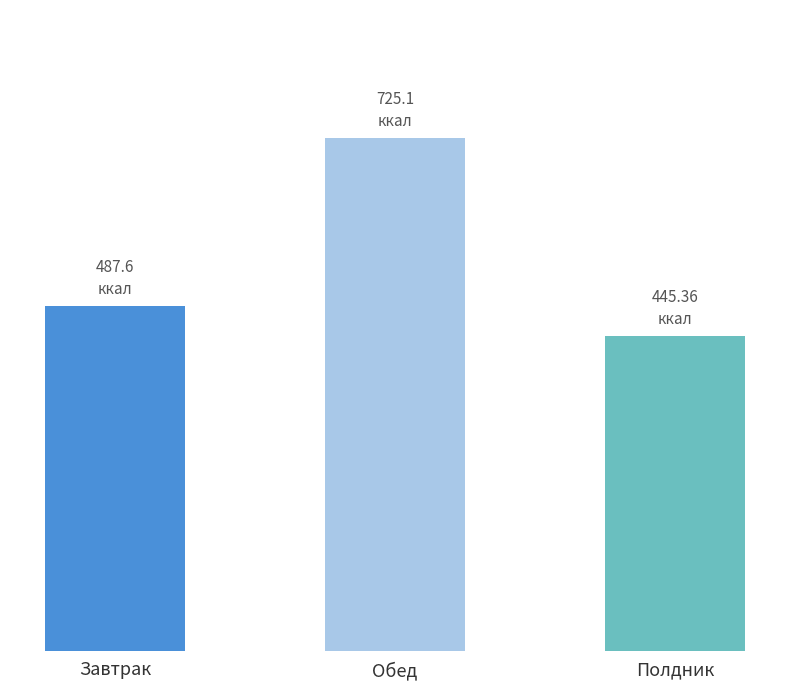

Which category has the lowest value across all series?

Полдник